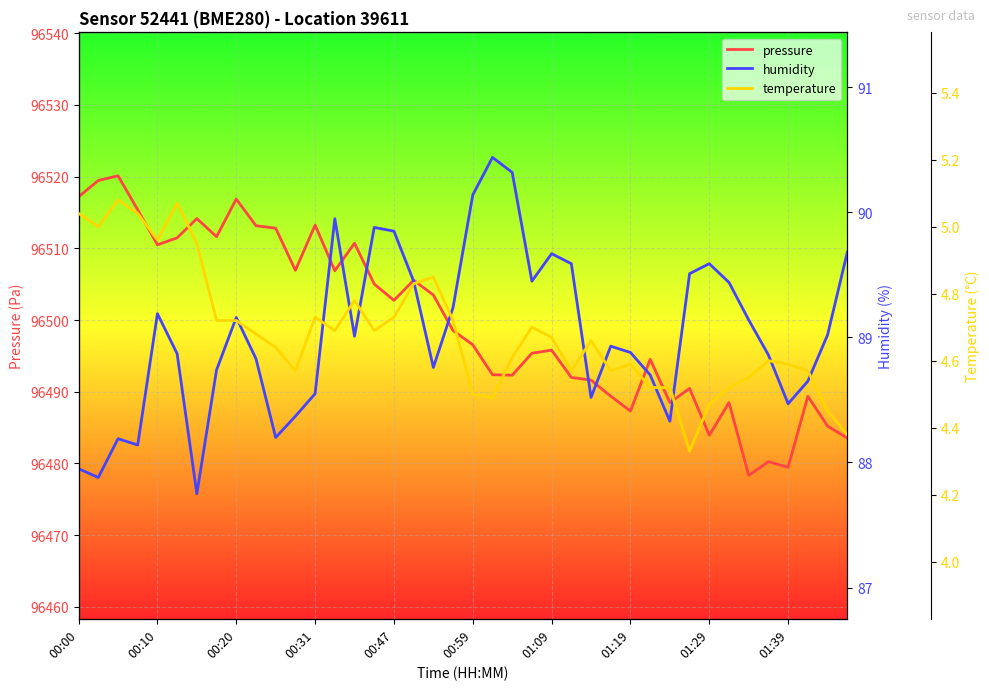

What is the difference between the highest and lowest values at 22?

96487.7